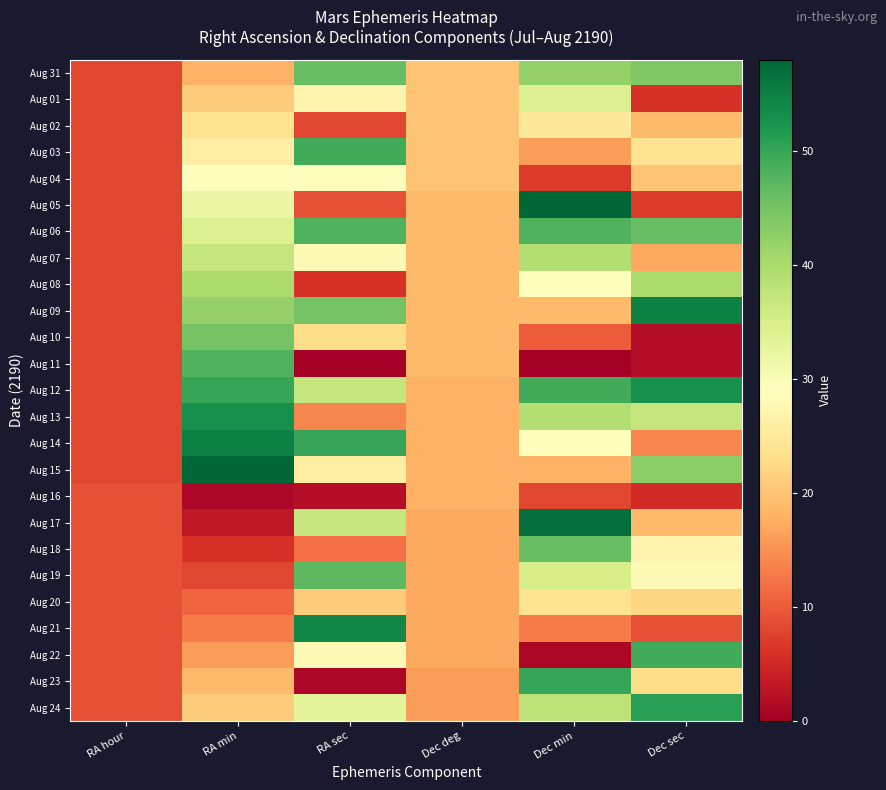

What is the total value across all series at RA hour?

209